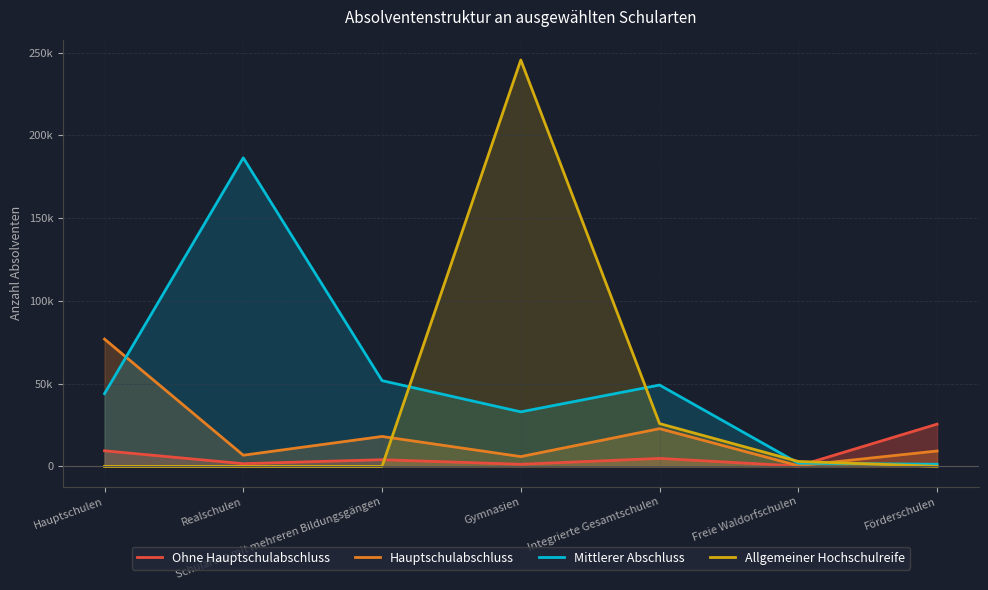

At which label does Allgemeiner Hochschulreife reach its peak?

Gymnasien